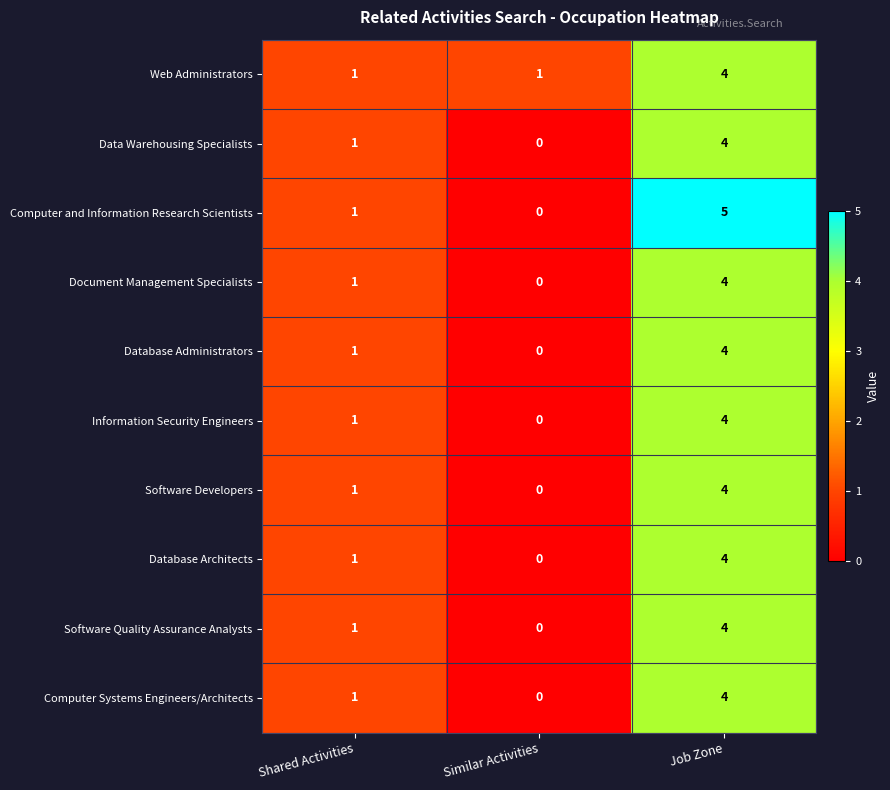

True or false: Database Architects has a value of 3 at Similar Activities.

False